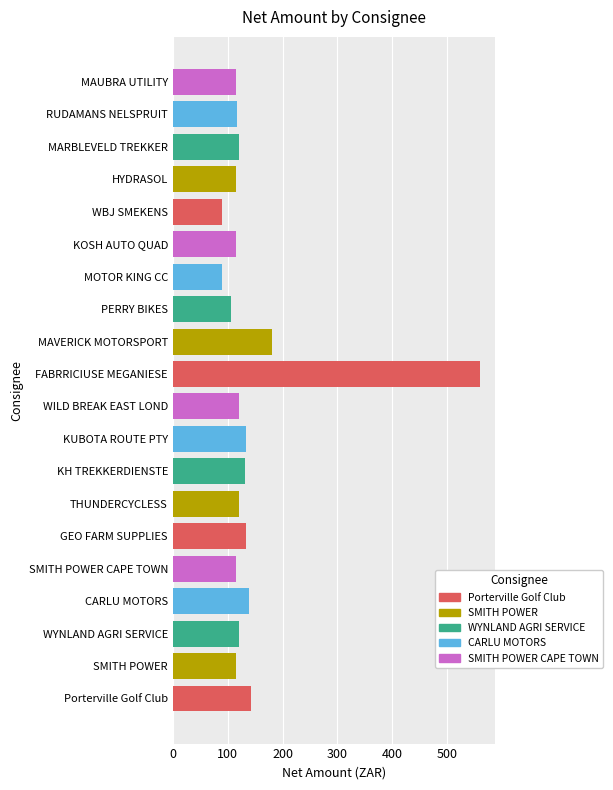

At which label is the value closest to 324?

MAVERICK MOTORSPORT